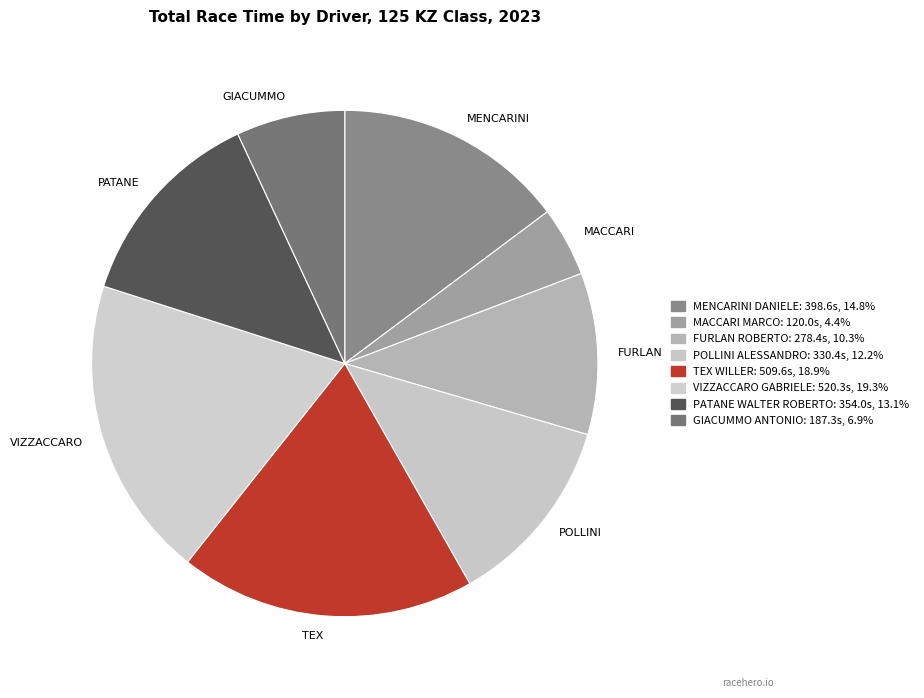

How many slices are in this pie chart?

8